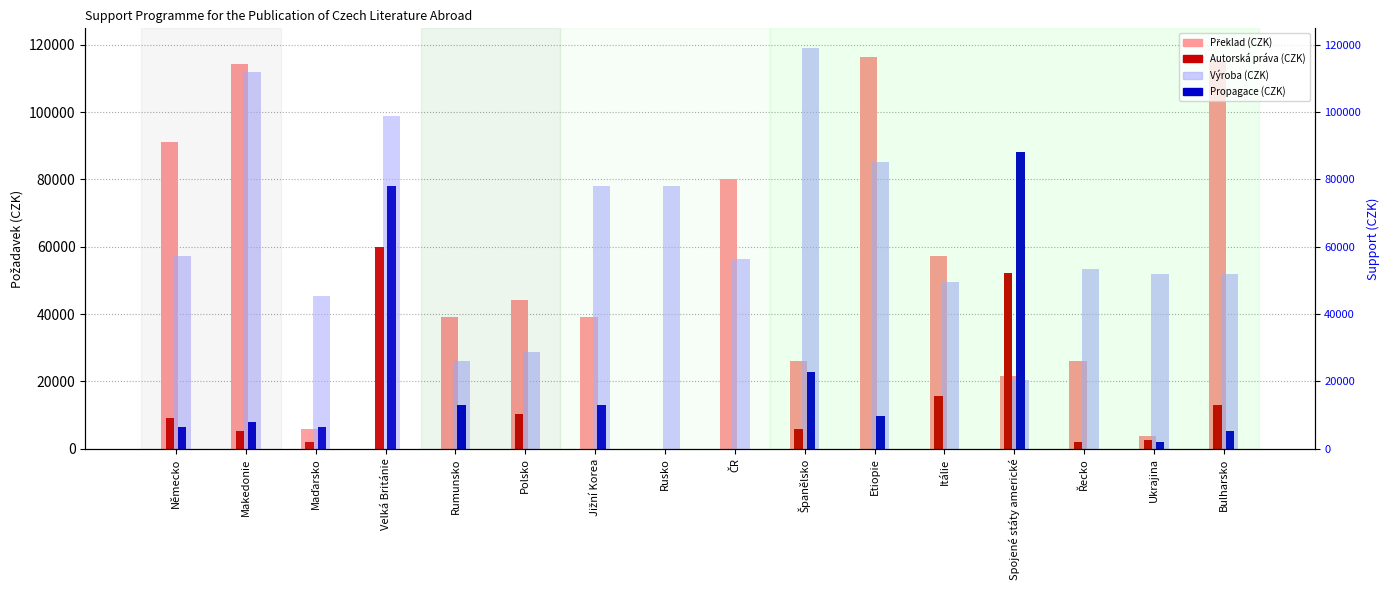

Reading left to right, extract all data points from this chart.

Překlad (CZK): Německo=91000	Makedonie=114400	Maďarsko=5850	Velká Británie=0	Rumunsko=39000	Polsko=44200	Jižní Korea=39000	Rusko=0	ČR=80000	Španělsko=26000	Etiopie=116480	Itálie=57200	Spojené státy americké=21580	Řecko=26000	Ukrajina=3900	Bulharsko=115076
Výroba (CZK): Německo=57200	Makedonie=111800	Maďarsko=45500	Velká Británie=98800	Rumunsko=26000	Polsko=28600	Jižní Korea=78000	Rusko=78000	ČR=56500	Španělsko=118950	Etiopie=85280	Itálie=49400	Spojené státy americké=20540	Řecko=53300	Ukrajina=52000	Bulharsko=52000
Autorská práva (CZK): Německo=9100	Makedonie=5200	Maďarsko=1950	Velká Británie=59800	Rumunsko=0	Polsko=10400	Jižní Korea=0	Rusko=0	ČR=0	Španělsko=5850	Etiopie=0	Itálie=15600	Spojené státy americké=52130	Řecko=1950	Ukrajina=2600	Bulharsko=13000
Propagace (CZK): Německo=6500	Makedonie=7800	Maďarsko=6500	Velká Británie=78000	Rumunsko=13000	Polsko=0	Jižní Korea=13000	Rusko=0	ČR=0	Španělsko=22750	Etiopie=9620	Itálie=0	Spojené státy americké=88296	Řecko=0	Ukrajina=1950	Bulharsko=5200